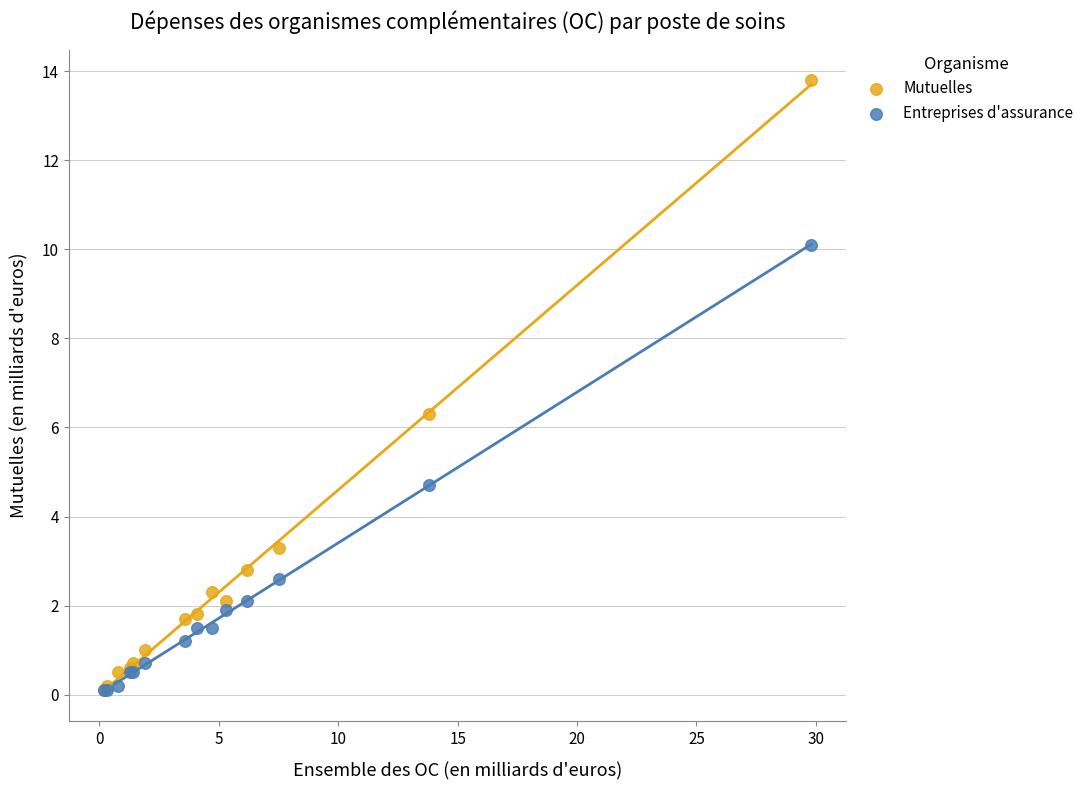

In the Mutuelles series, what Y value is closest to 6?

6.3